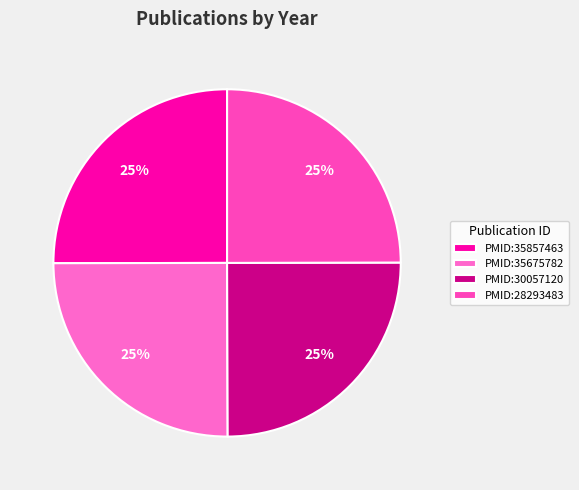

Does PMID:35675782 account for over 50% of the chart?

No